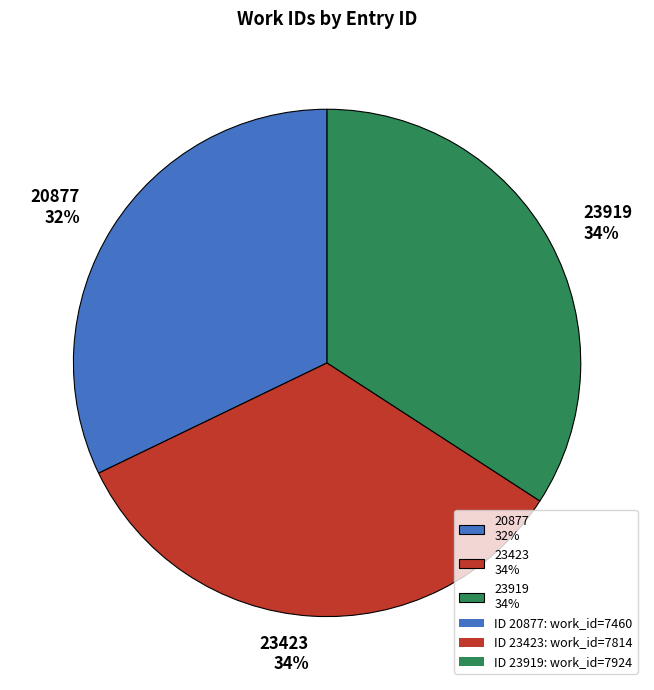

How many slices are in this pie chart?

3